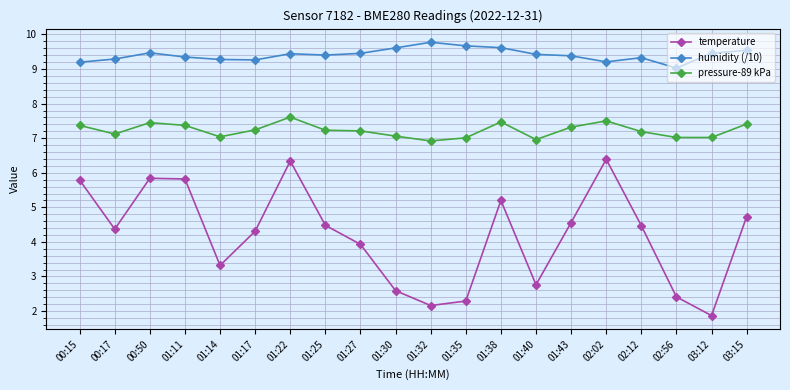

At how many categories does at least one series exceed 8?

20